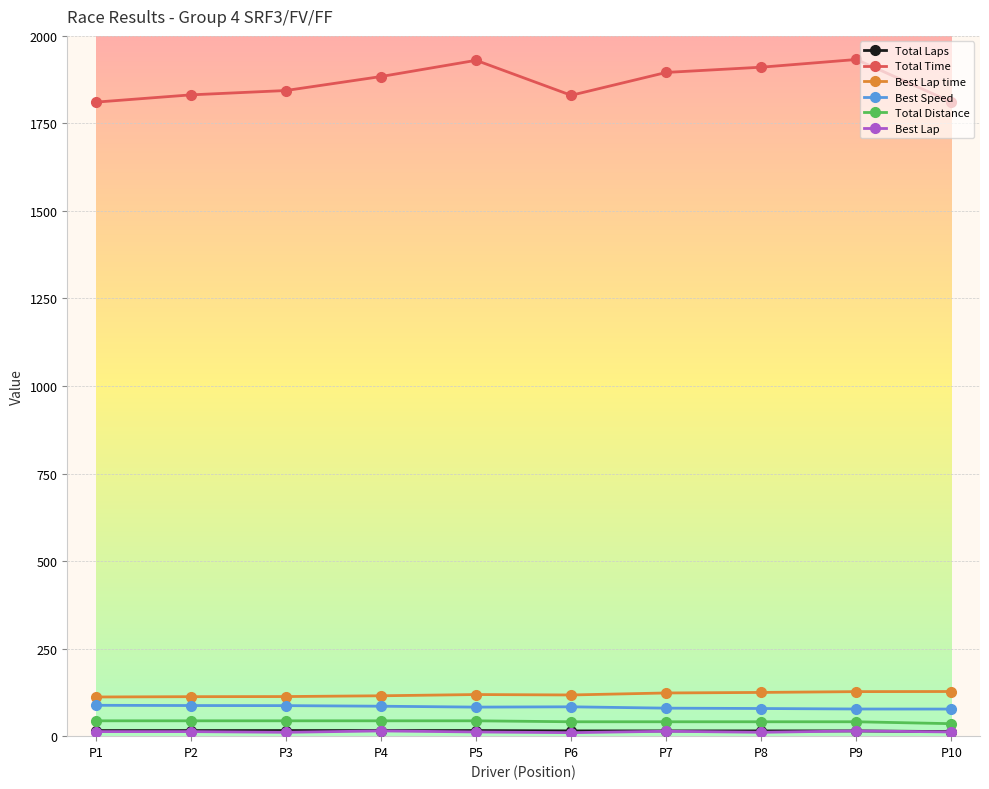

Is this an area chart (filled region under the line)?

No